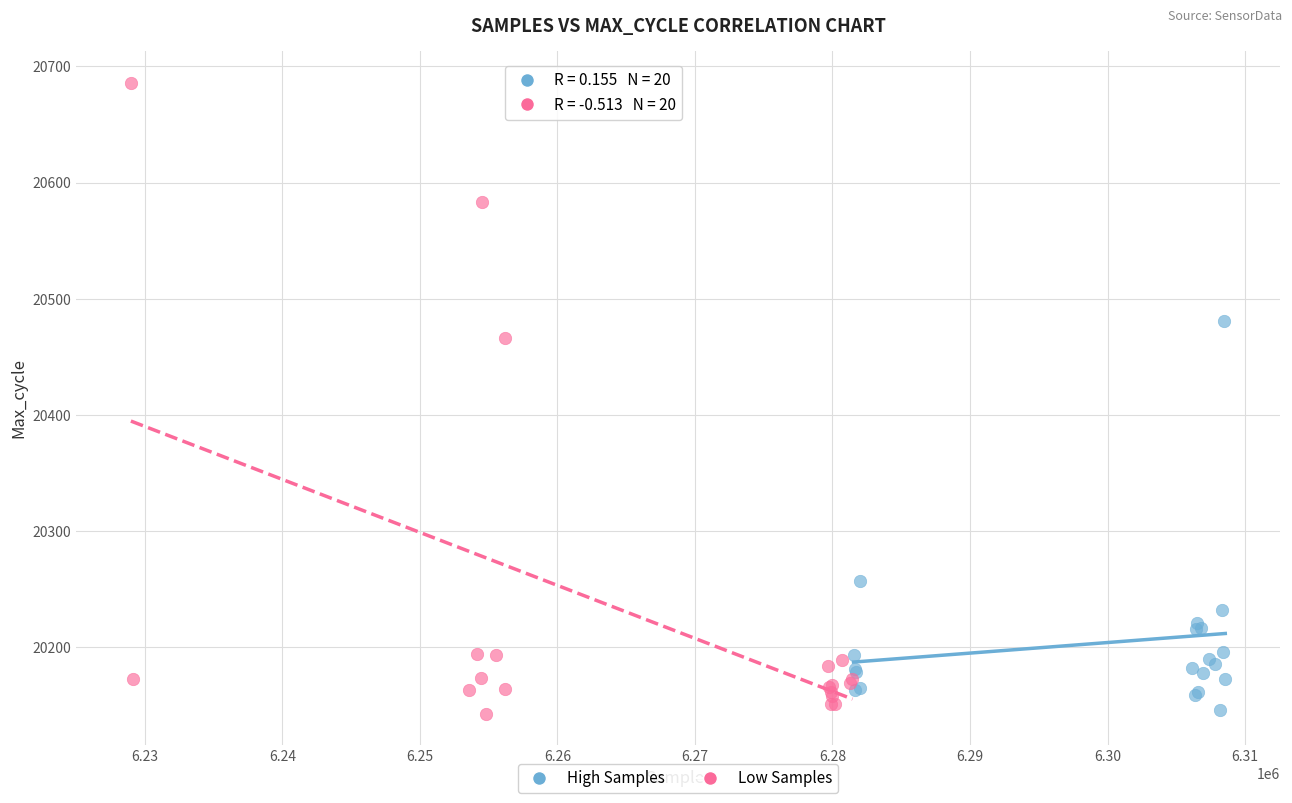

Which series reaches the maximum Y coordinate?

Low Samples